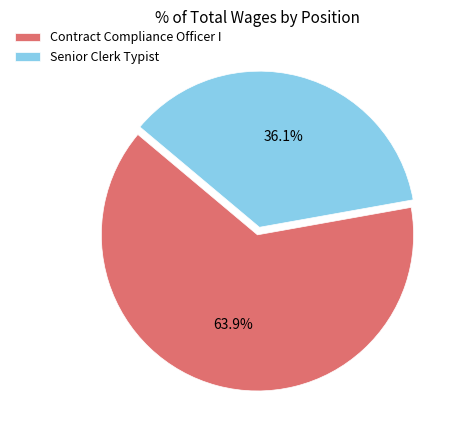

Is it true that Contract Compliance Officer I is 64% of the pie?

True